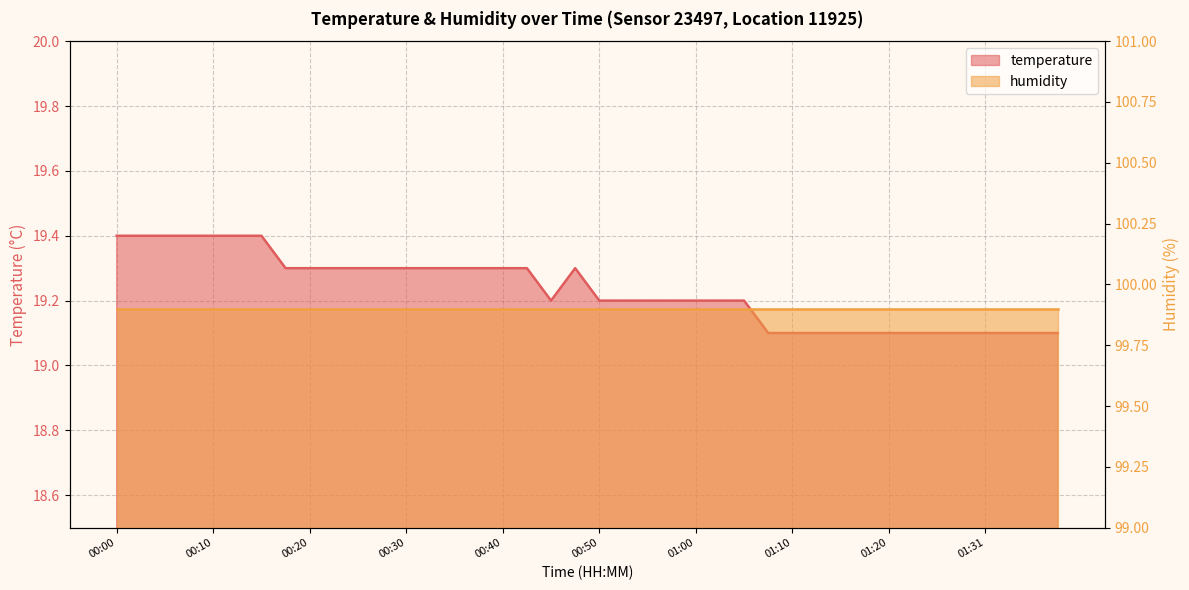

How many values are between 19 and 20?

40